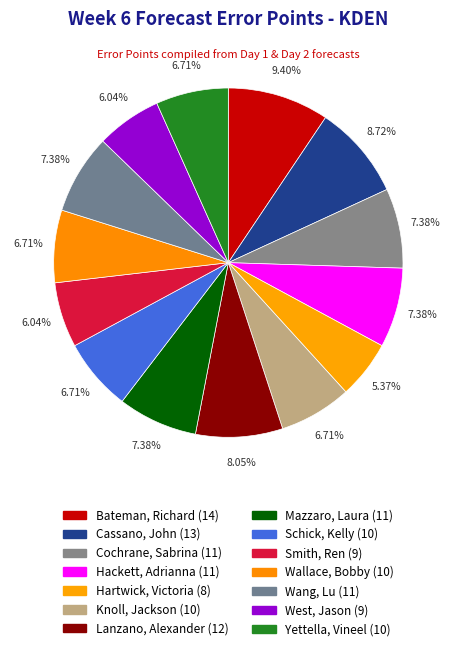

Rank the categories by value from lowest to highest.

Hartwick, Victoria, Smith, Ren, West, Jason, Knoll, Jackson, Schick, Kelly, Wallace, Bobby, Yettella, Vineel, Cochrane, Sabrina, Hackett, Adrianna, Mazzaro, Laura, Wang, Lu, Lanzano, Alexander, Cassano, John, Bateman, Richard